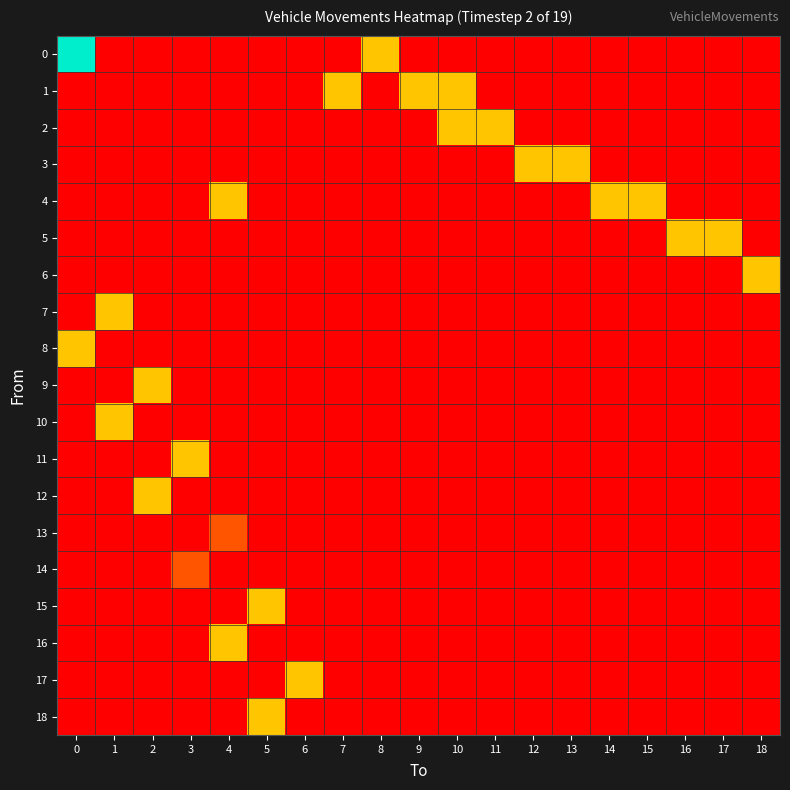

Reading right to left, transcribe all the data shown in this chart.

0: 18=0	17=0	16=0	15=0	14=0	13=0	12=0	11=0	10=0	9=0	8=2	7=0	6=0	5=0	4=0	3=0	2=0	1=0	0=4
1: 18=0	17=0	16=0	15=0	14=0	13=0	12=0	11=0	10=2	9=2	8=0	7=2	6=0	5=0	4=0	3=0	2=0	1=0	0=0
2: 18=0	17=0	16=0	15=0	14=0	13=0	12=0	11=2	10=2	9=0	8=0	7=0	6=0	5=0	4=0	3=0	2=0	1=0	0=0
3: 18=0	17=0	16=0	15=0	14=0	13=2	12=2	11=0	10=0	9=0	8=0	7=0	6=0	5=0	4=0	3=0	2=0	1=0	0=0
4: 18=0	17=0	16=0	15=2	14=2	13=0	12=0	11=0	10=0	9=0	8=0	7=0	6=0	5=0	4=2	3=0	2=0	1=0	0=0
5: 18=0	17=2	16=2	15=0	14=0	13=0	12=0	11=0	10=0	9=0	8=0	7=0	6=0	5=0	4=0	3=0	2=0	1=0	0=0
6: 18=2	17=0	16=0	15=0	14=0	13=0	12=0	11=0	10=0	9=0	8=0	7=0	6=0	5=0	4=0	3=0	2=0	1=0	0=0
7: 18=0	17=0	16=0	15=0	14=0	13=0	12=0	11=0	10=0	9=0	8=0	7=0	6=0	5=0	4=0	3=0	2=0	1=2	0=0
8: 18=0	17=0	16=0	15=0	14=0	13=0	12=0	11=0	10=0	9=0	8=0	7=0	6=0	5=0	4=0	3=0	2=0	1=0	0=2
9: 18=0	17=0	16=0	15=0	14=0	13=0	12=0	11=0	10=0	9=0	8=0	7=0	6=0	5=0	4=0	3=0	2=2	1=0	0=0
10: 18=0	17=0	16=0	15=0	14=0	13=0	12=0	11=0	10=0	9=0	8=0	7=0	6=0	5=0	4=0	3=0	2=0	1=2	0=0
11: 18=0	17=0	16=0	15=0	14=0	13=0	12=0	11=0	10=0	9=0	8=0	7=0	6=0	5=0	4=0	3=2	2=0	1=0	0=0
12: 18=0	17=0	16=0	15=0	14=0	13=0	12=0	11=0	10=0	9=0	8=0	7=0	6=0	5=0	4=0	3=0	2=2	1=0	0=0
13: 18=0	17=0	16=0	15=0	14=0	13=0	12=0	11=0	10=0	9=0	8=0	7=0	6=0	5=0	4=1	3=0	2=0	1=0	0=0
14: 18=0	17=0	16=0	15=0	14=0	13=0	12=0	11=0	10=0	9=0	8=0	7=0	6=0	5=0	4=0	3=1	2=0	1=0	0=0
15: 18=0	17=0	16=0	15=0	14=0	13=0	12=0	11=0	10=0	9=0	8=0	7=0	6=0	5=2	4=0	3=0	2=0	1=0	0=0
16: 18=0	17=0	16=0	15=0	14=0	13=0	12=0	11=0	10=0	9=0	8=0	7=0	6=0	5=0	4=2	3=0	2=0	1=0	0=0
17: 18=0	17=0	16=0	15=0	14=0	13=0	12=0	11=0	10=0	9=0	8=0	7=0	6=2	5=0	4=0	3=0	2=0	1=0	0=0
18: 18=0	17=0	16=0	15=0	14=0	13=0	12=0	11=0	10=0	9=0	8=0	7=0	6=0	5=2	4=0	3=0	2=0	1=0	0=0